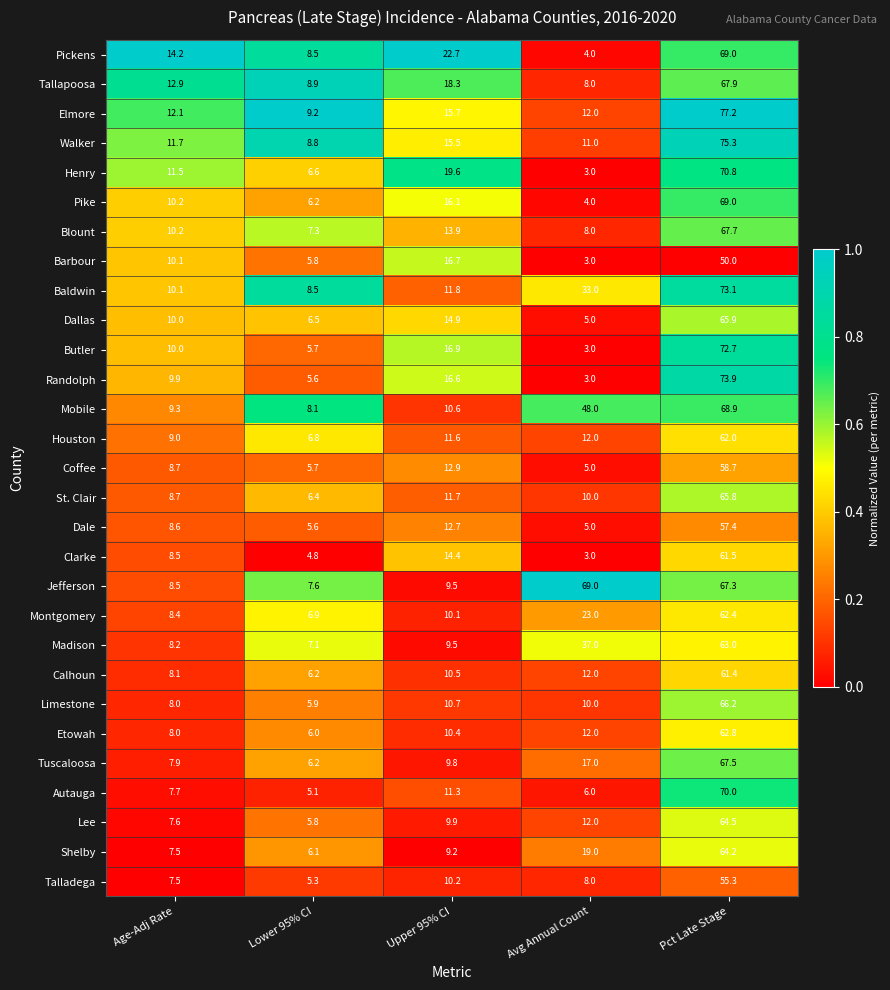

What is the difference between the maximum and minimum values in the Limestone series?

60.3